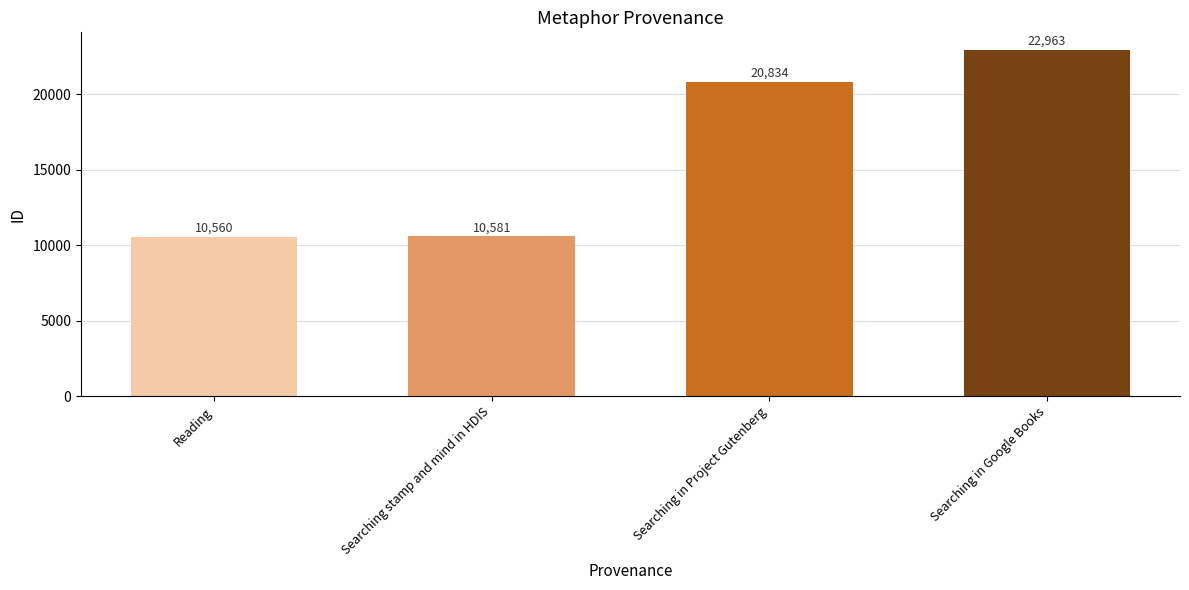

Reading left to right, transcribe all the data shown in this chart.

10560	10581	20834	22963